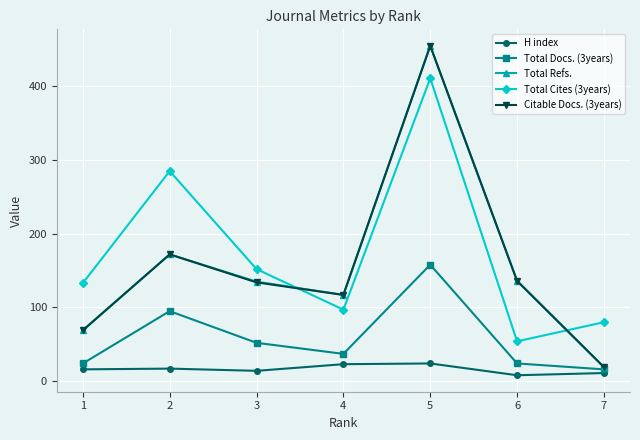

Is the value of Total Refs. at 7 greater than the value of Total Docs. (3years) at 6?

No